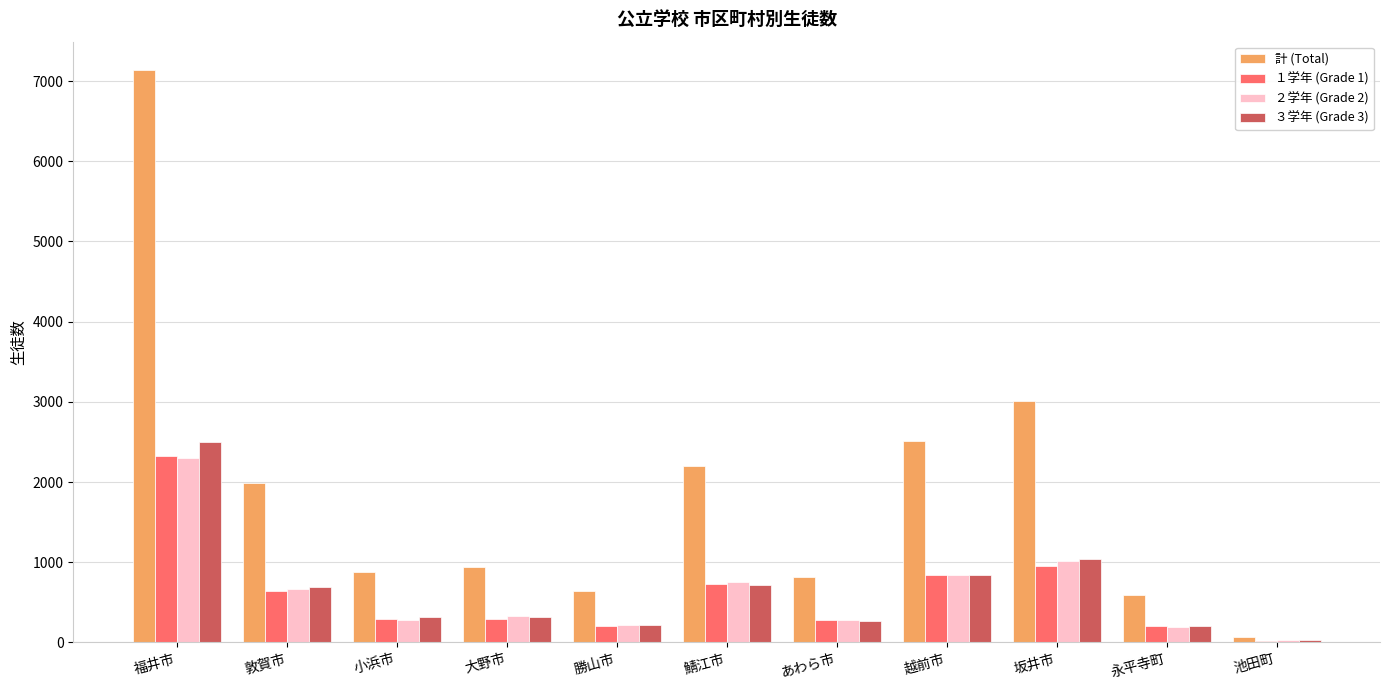

Which series has the largest total across all categories?

計 (Total)